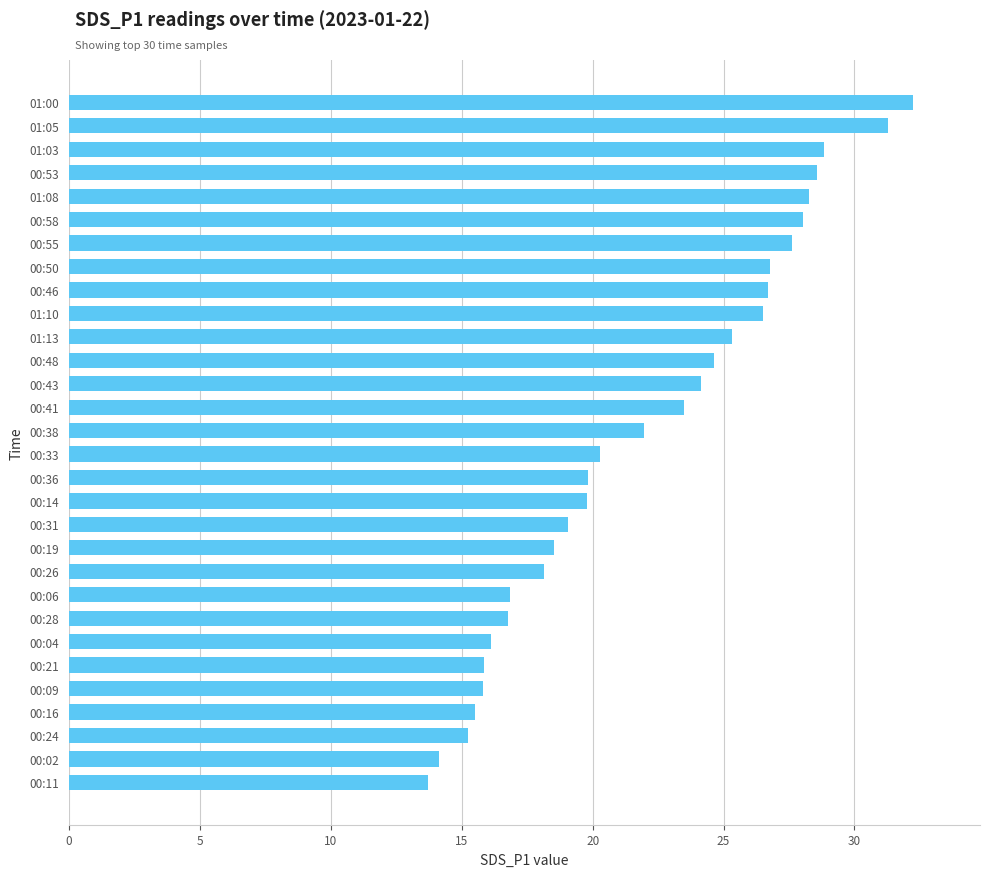

What is the sum of the values at 00:48 and 00:24?

39.9